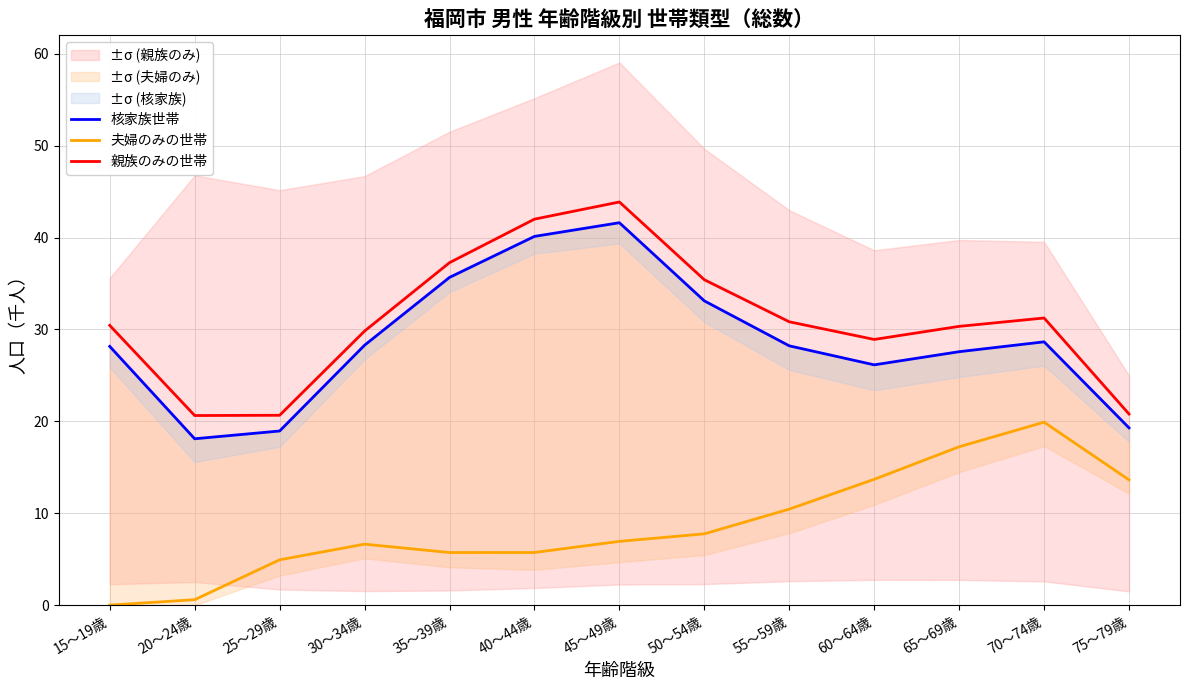

The value of 親族のみの世帯 at 30～34歳 is 51.1. True or false?

False